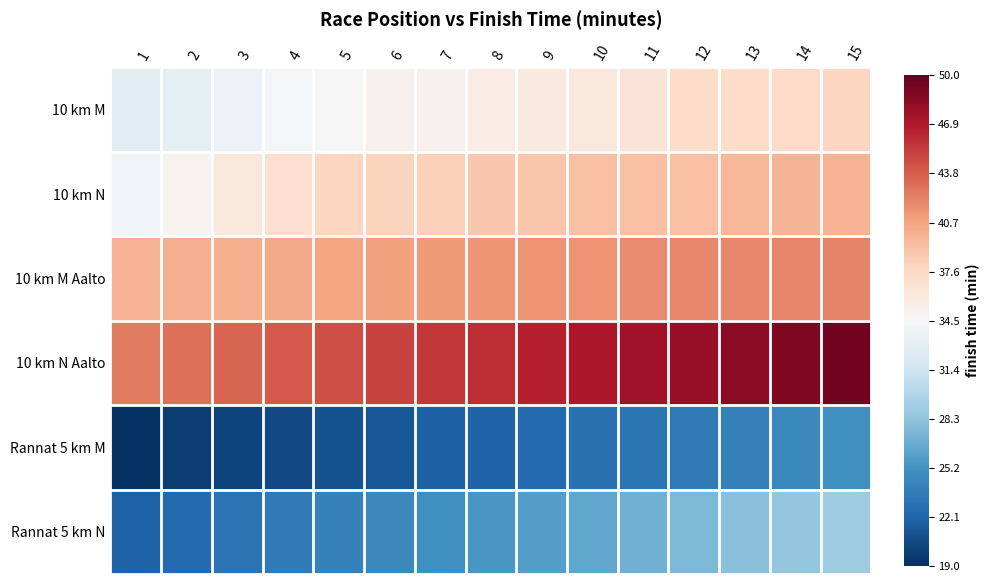

How many categories are shown in the chart?

15